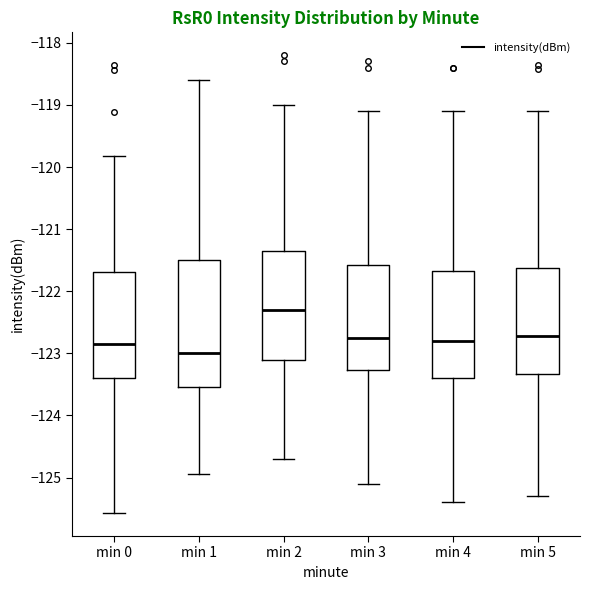

Reading left to right, transcribe this box plot: for each box, give where its median line is, the range the box spans, and where its two whiskers end, as read against the y-axis. The values are not printed on the chart, so give them approximately, as read against the axis.

min 0: median -122.9, box -123.4 to -121.7, whiskers -125.6 to -119.8
min 1: median -123.0, box -123.5 to -121.5, whiskers -124.9 to -118.6
min 2: median -122.3, box -123.1 to -121.3, whiskers -124.7 to -119.0
min 3: median -122.7, box -123.3 to -121.6, whiskers -125.1 to -119.1
min 4: median -122.8, box -123.4 to -121.7, whiskers -125.4 to -119.1
min 5: median -122.7, box -123.3 to -121.6, whiskers -125.3 to -119.1